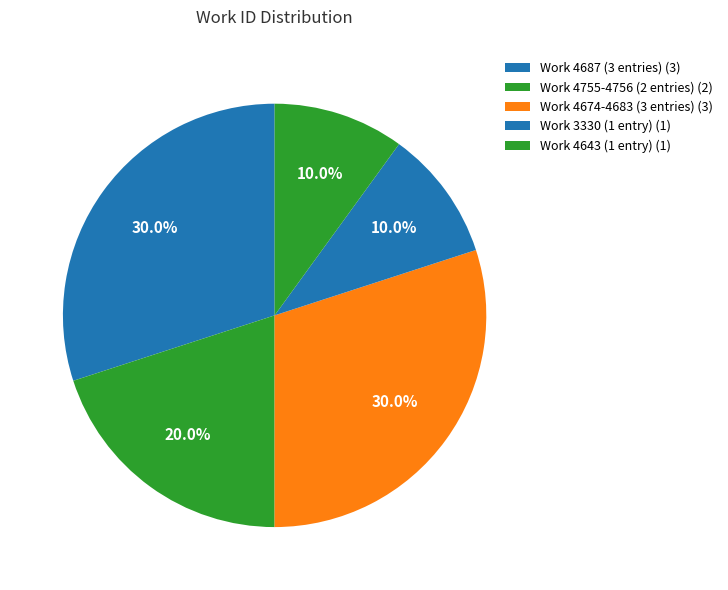

How many segments does this pie chart have?

5